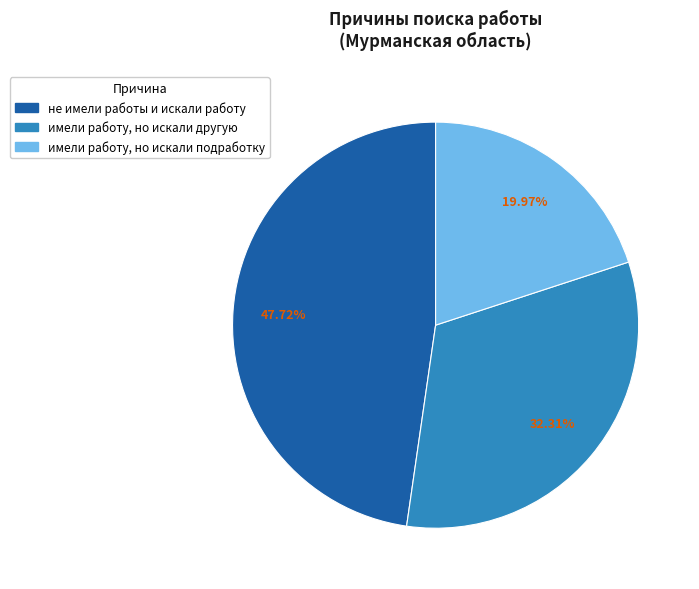

To the nearest percent, what is the average slice percentage?

33%